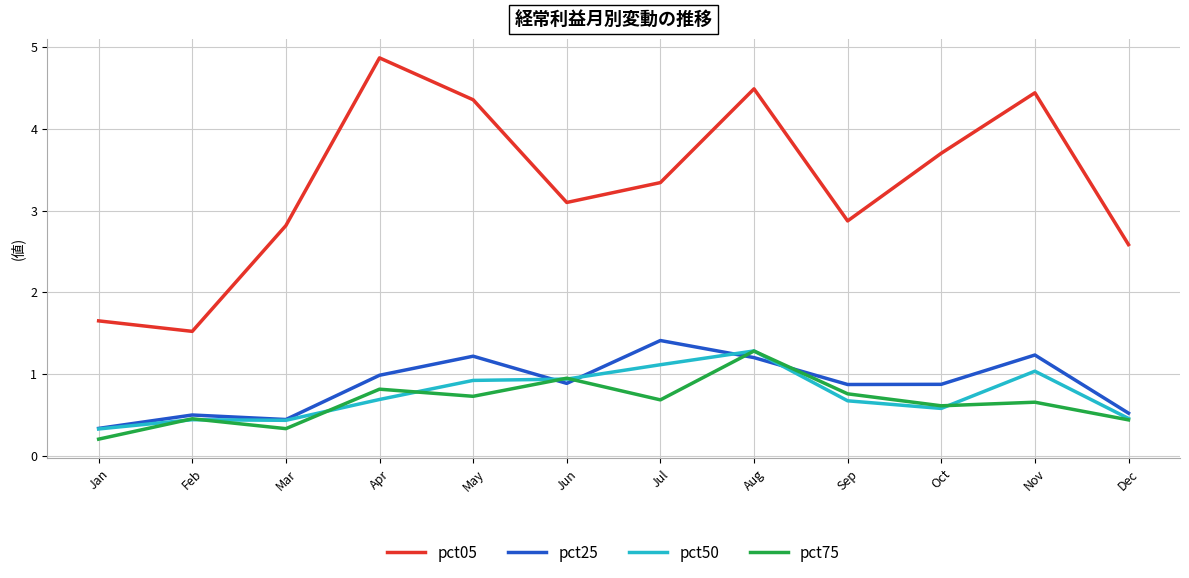

What value does the pct50 series have at May?

0.9